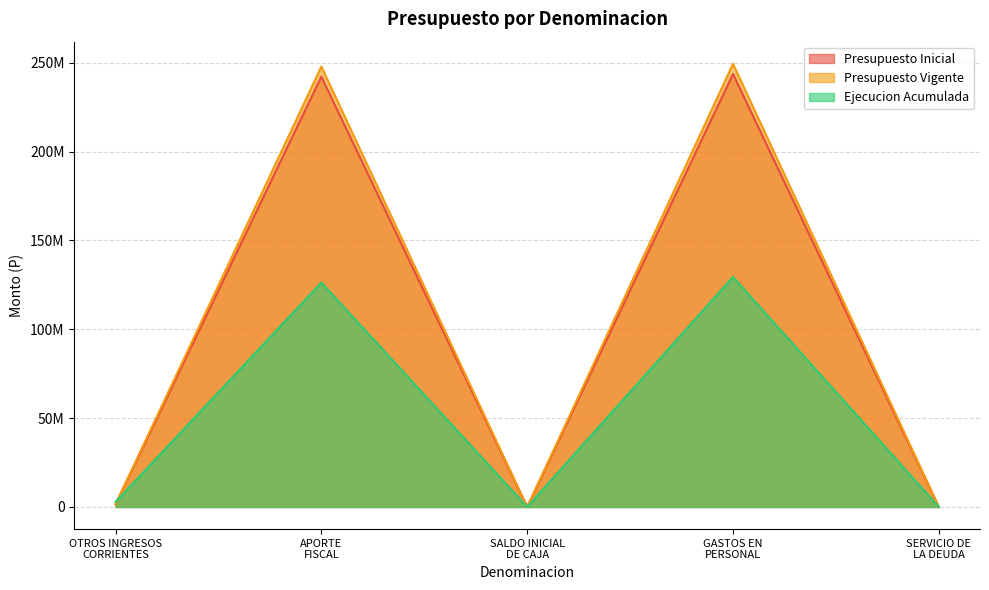

List the series in order of their peak value, highest first.

Presupuesto Vigente, Presupuesto Inicial, Ejecucion Acumulada